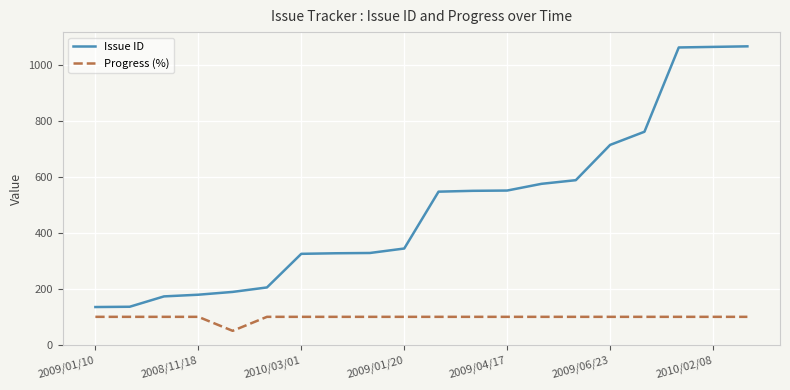

At how many categories does at least one series exceed 790?

3